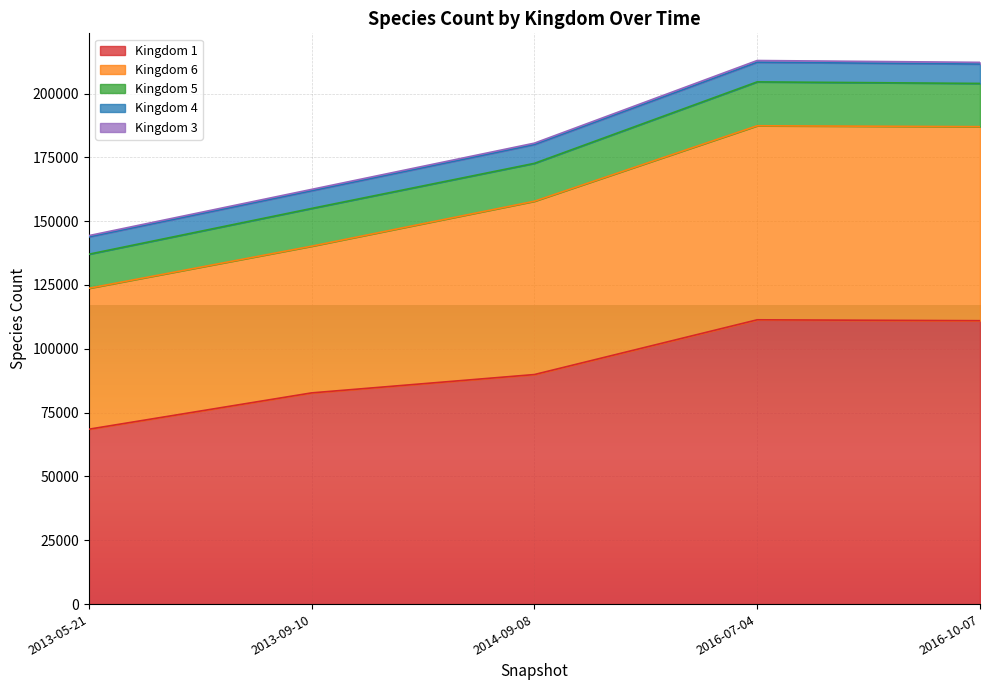

Which category has the highest value in the 1 series?

2016-07-04